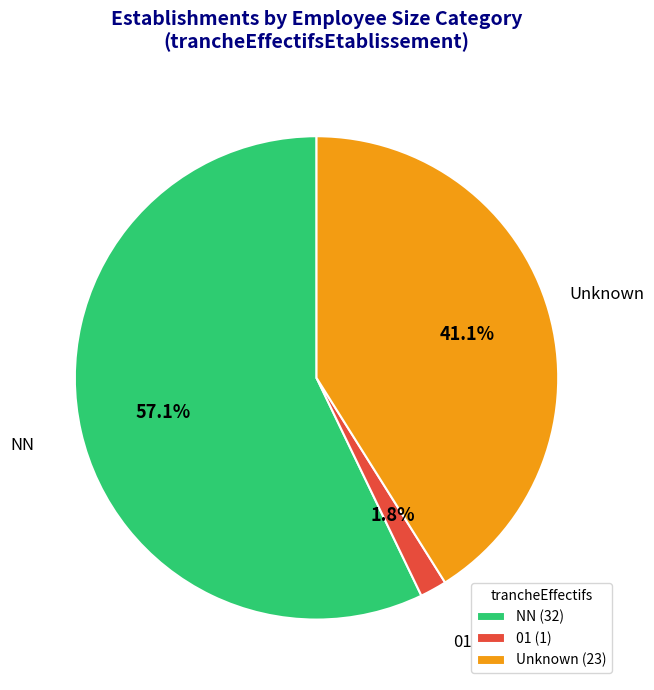

Which has a higher value, 01 (1) or NN (32)?

NN (32)